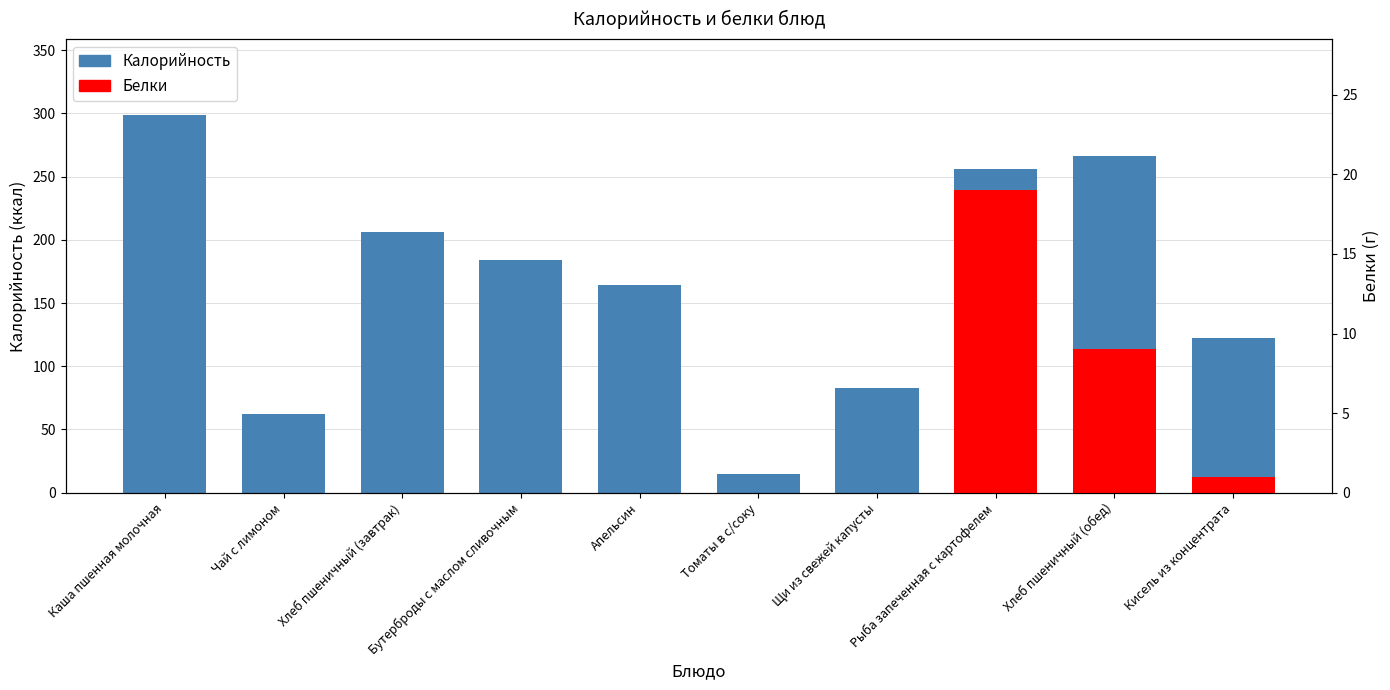

Reading left to right, extract all data points from this chart.

Каша пшенная молочная=299	Чай с лимоном=62	Хлеб пшеничный (завтрак)=206	Бутерброды с маслом сливочным=184	Апельсин=164	Томаты в с/соку=15	Щи из свежей капусты=83	Рыба запеченная с картофелем=256	Хлеб пшеничный (обед)=266	Кисель из концентрата=122